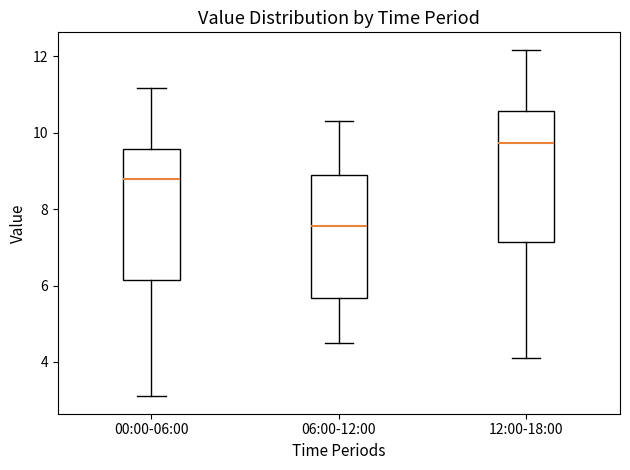

Reading left to right, read every box against the y-axis: the position of its median line, the range the box covers, and the ends of its whiskers. The values are not printed on the chart, so give them approximately, as read against the axis.

00:00-06:00: median 8.8, box 6.2 to 9.6, whiskers 3.2 to 11.2
06:00-12:00: median 7.6, box 5.6 to 9.0, whiskers 4.6 to 10.4
12:00-18:00: median 9.8, box 7.2 to 10.6, whiskers 4.2 to 12.2